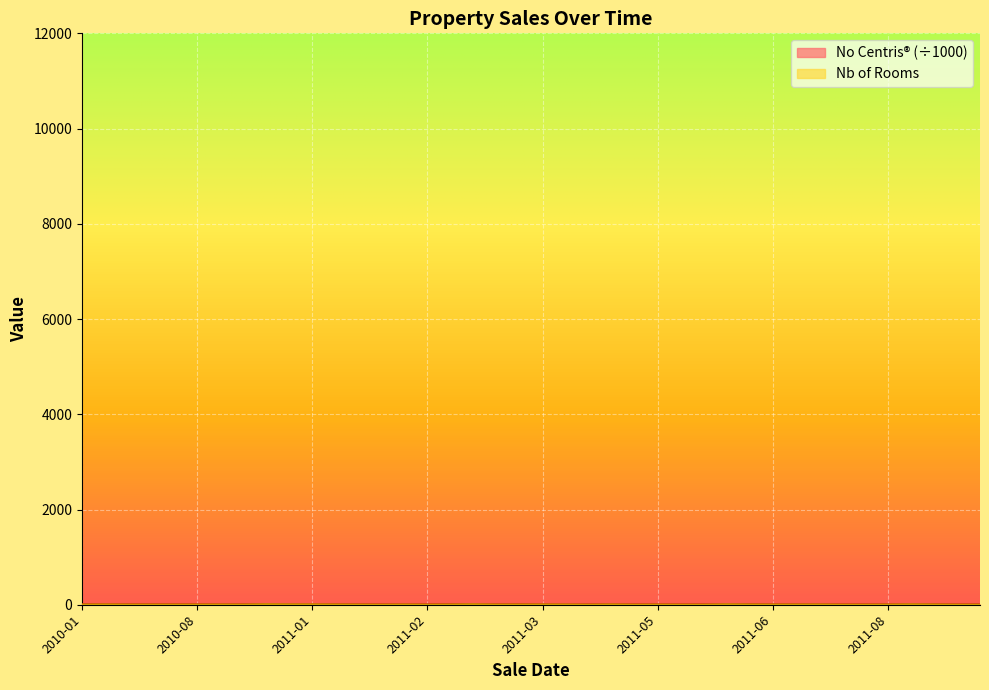

At which label does Nb of Rooms reach its minimum?

2011-02